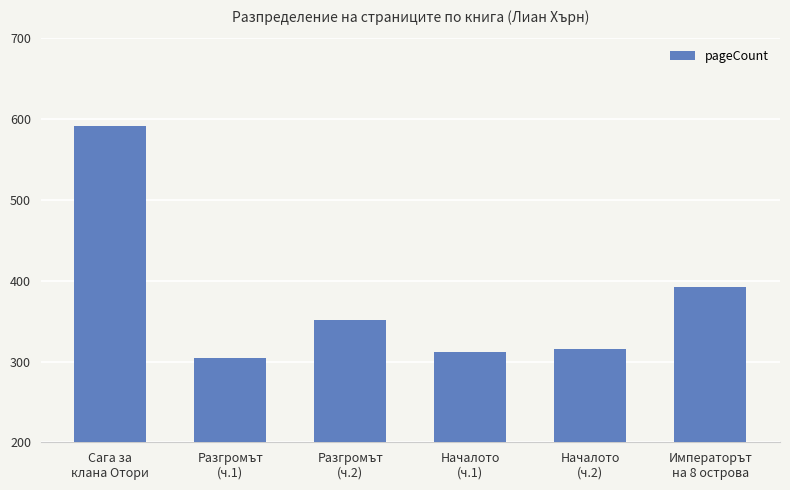

Is it true that the value at Началото
(ч.2) is 495?

False